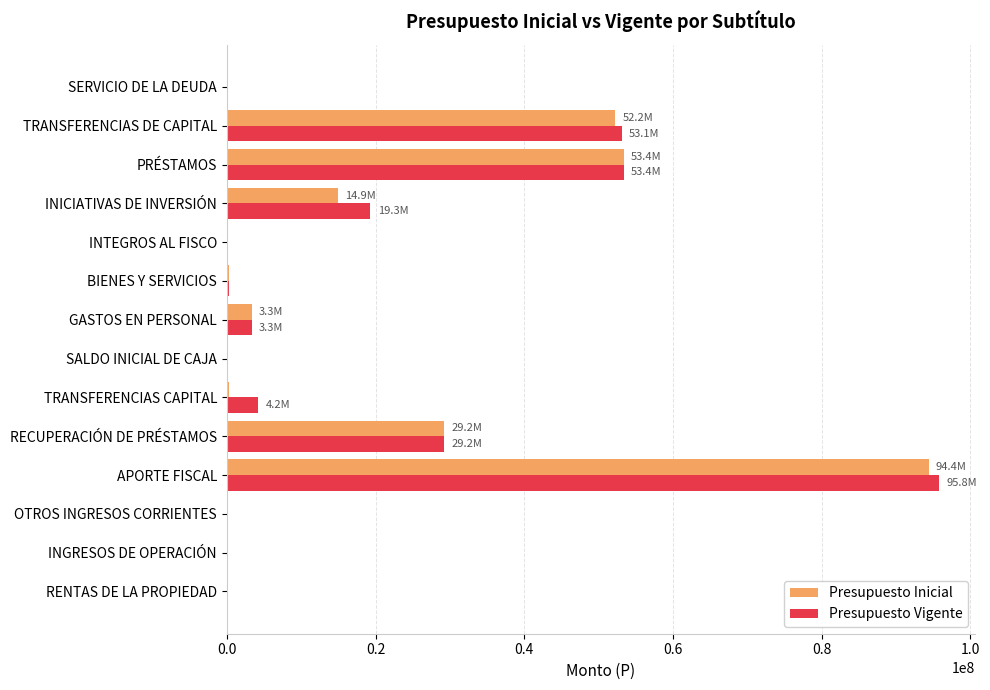

What is the sum of the Presupuesto Vigente values at TRANSFERENCIAS DE CAPITAL and PRÉSTAMOS?

106520534